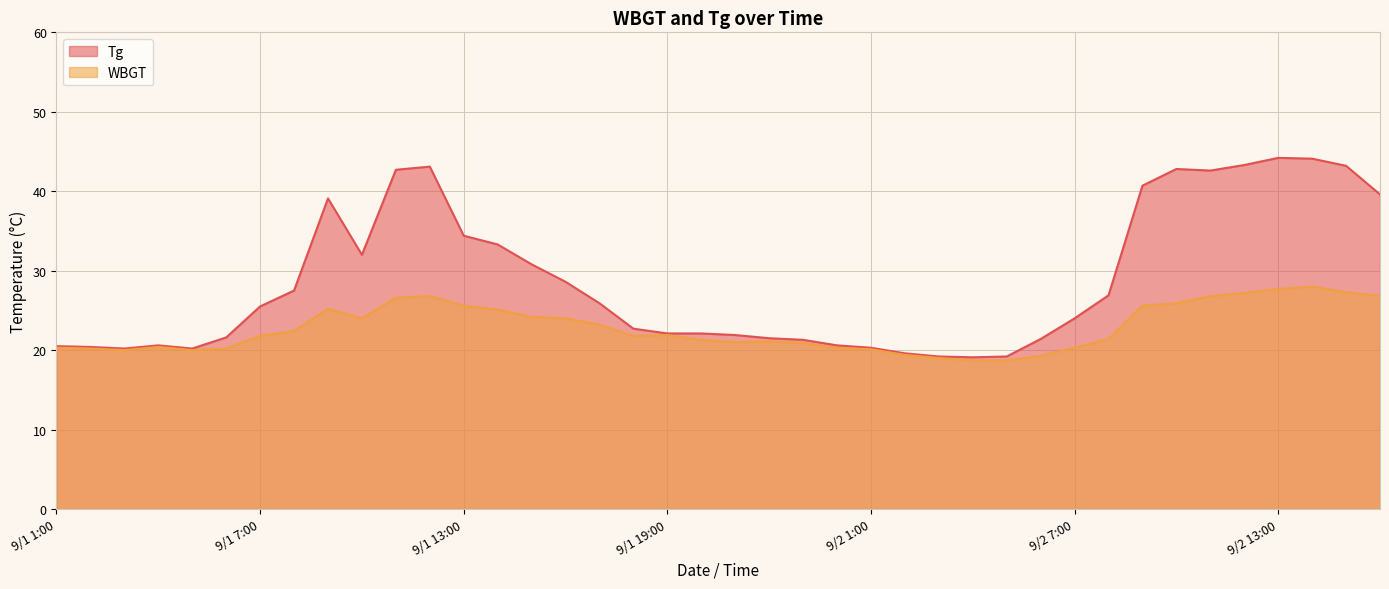

Where is the first local maximum for Tg?

9/1 4:00